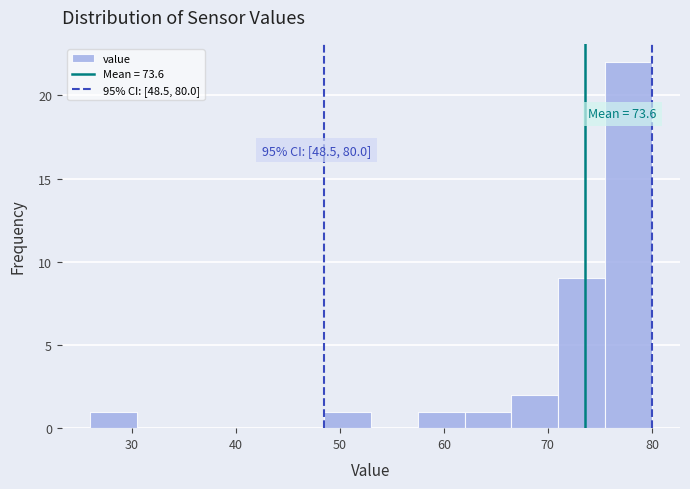

Which range on the x-axis has the tallest bar?

75.5 to 80.0